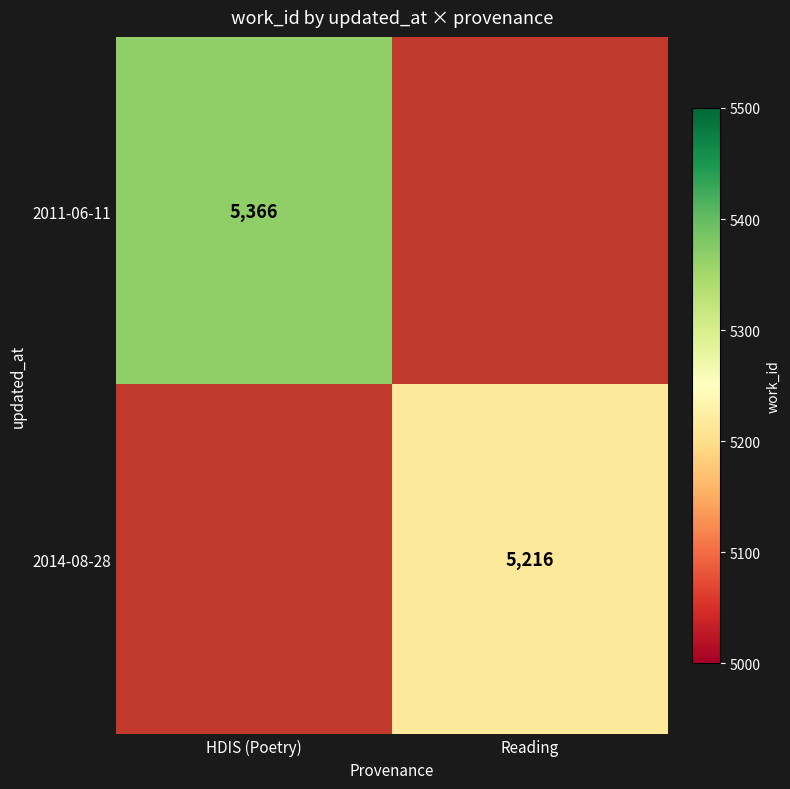

How many series are shown in this chart?

2